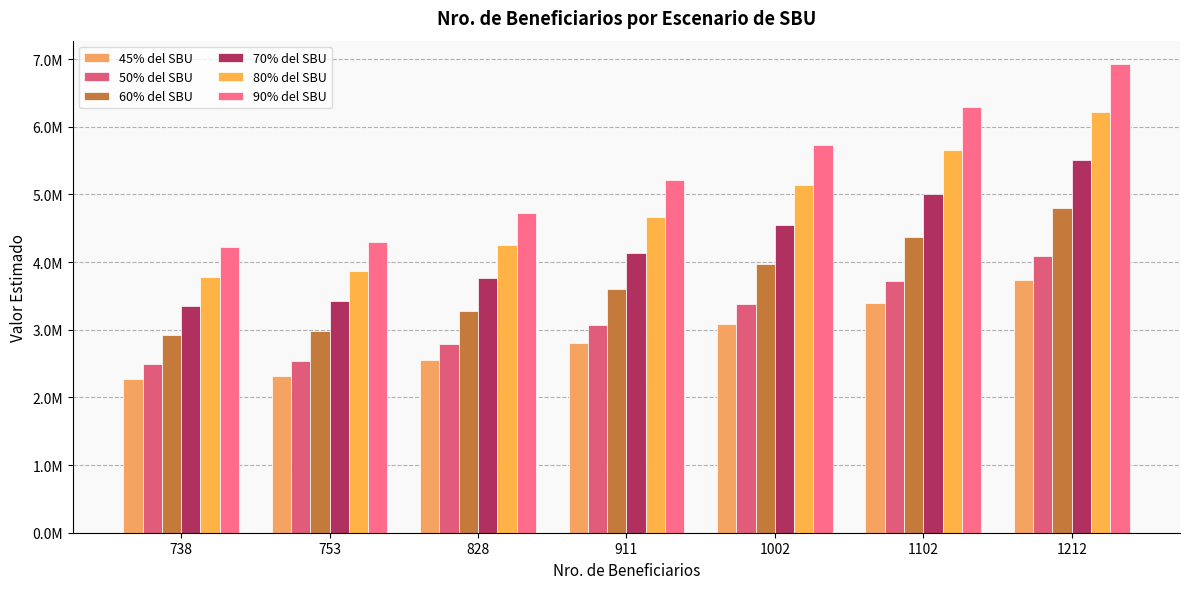

Reading left to right, extract all data points from this chart.

45% del SBU: 738=2274885.0	753=2321122.5	828=2552310.0	911=2808157.5	1002=3088665.0	1102=3396915.0	1212=3735990.0
50% del SBU: 738=2490750.0	753=2541375.0	828=2794500.0	911=3074625.0	1002=3381750.0	1102=3719250.0	1212=4090500.0
60% del SBU: 738=2922480.0	753=2981880.0	828=3278880.0	911=3607560.0	1002=3967920.0	1102=4363920.0	1212=4799520.0
70% del SBU: 738=3354210.0	753=3422385.0	828=3763260.0	911=4140495.0	1002=4554090.0	1102=5008590.0	1212=5508540.0
80% del SBU: 738=3785940.0	753=3862890.0	828=4247640.0	911=4673430.0	1002=5140260.0	1102=5653260.0	1212=6217560.0
90% del SBU: 738=4217670.0	753=4303395.0	828=4732020.0	911=5206365.0	1002=5726430.0	1102=6297930.0	1212=6926580.0